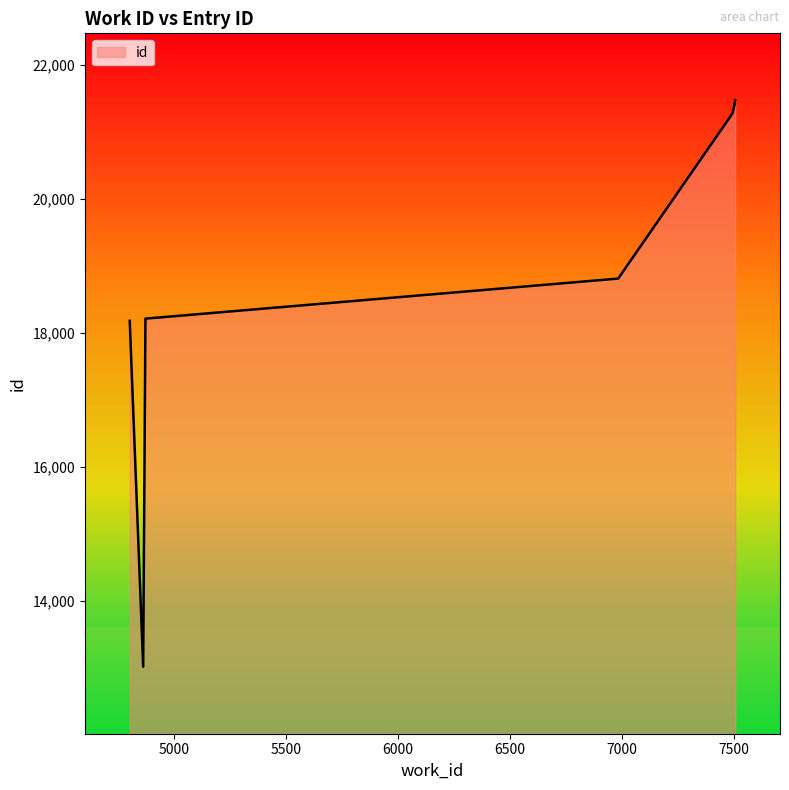

Between 7504 and 4863, which is larger?

7504